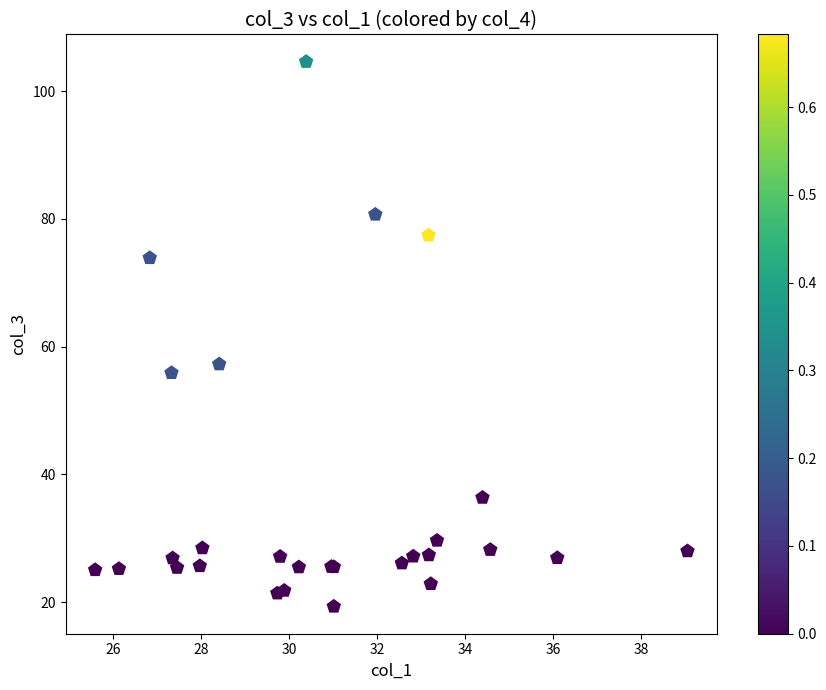

What Y value in the scatter plot is closest to 61?

57.3